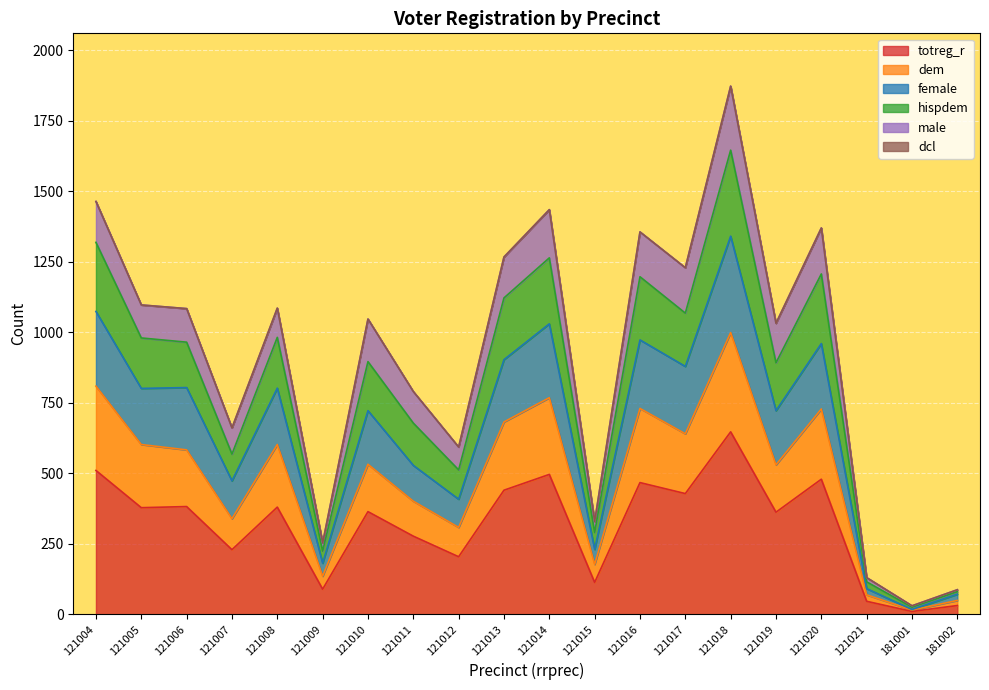

At which category is the sum across all series the highest?

121018